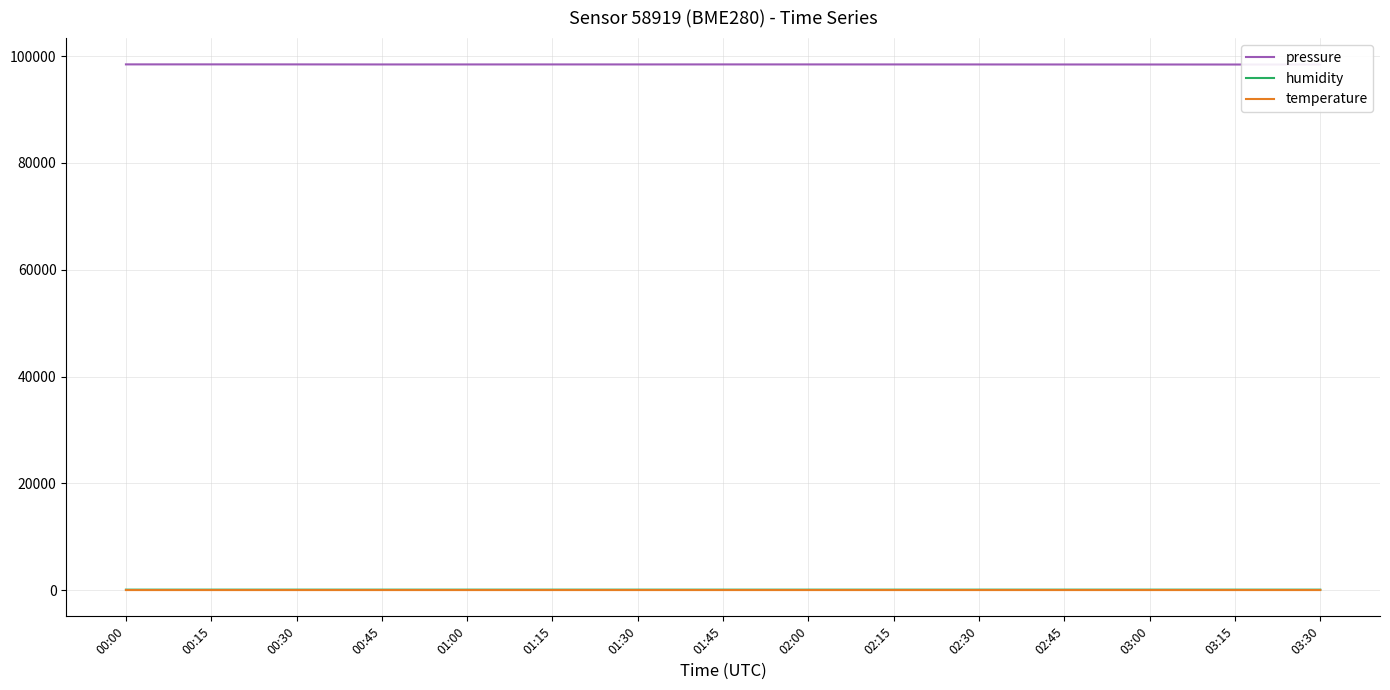

What position from the left is 03:30?

15